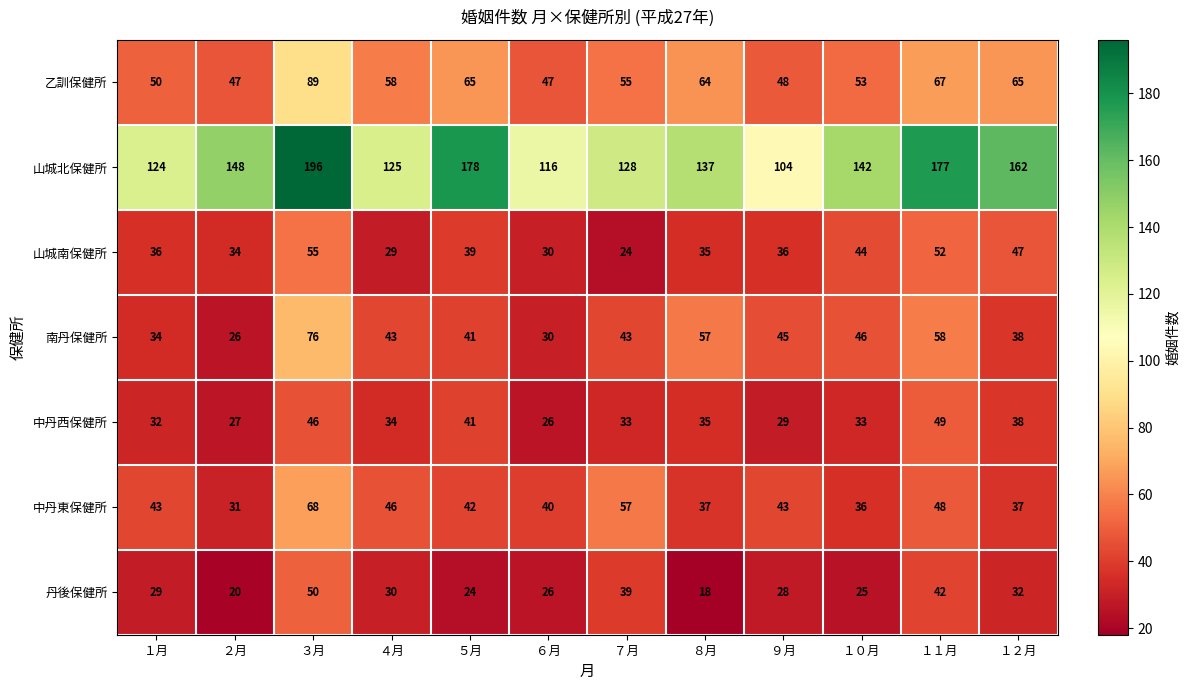

At which category does the chart reach its minimum across all series?

８月